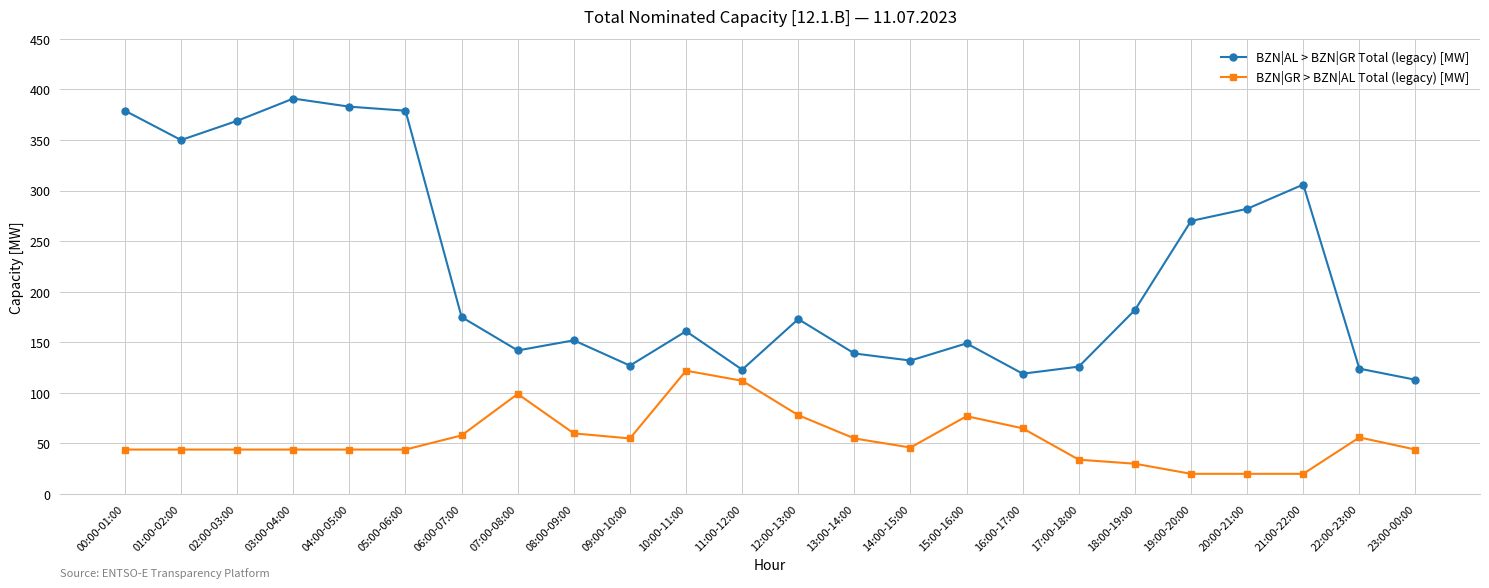

Does the chart have visible grid lines?

Yes